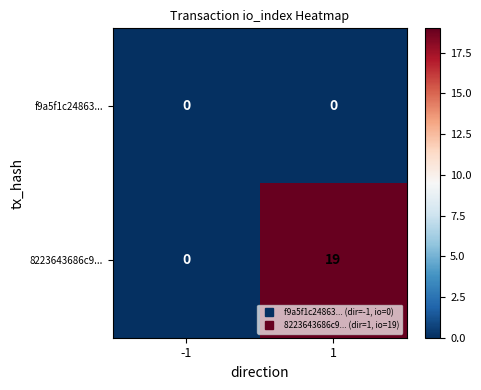

Read the 8223643686c9... value at 1.

19